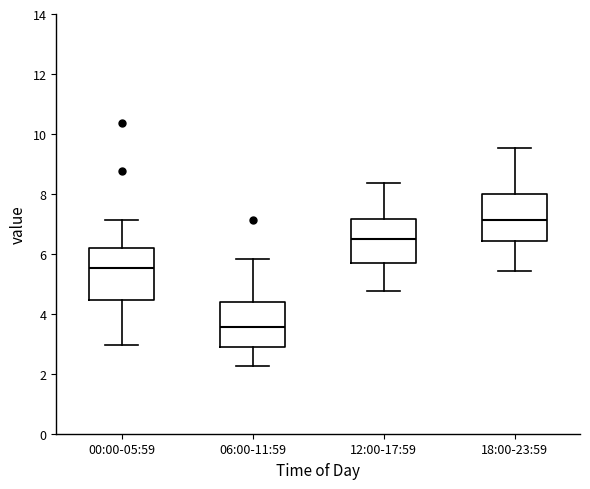

Where does the upper whisker of the box for 00:00-05:59 end on the y-axis? The values are not printed on the chart, so give them approximately, as read against the axis.

7.2